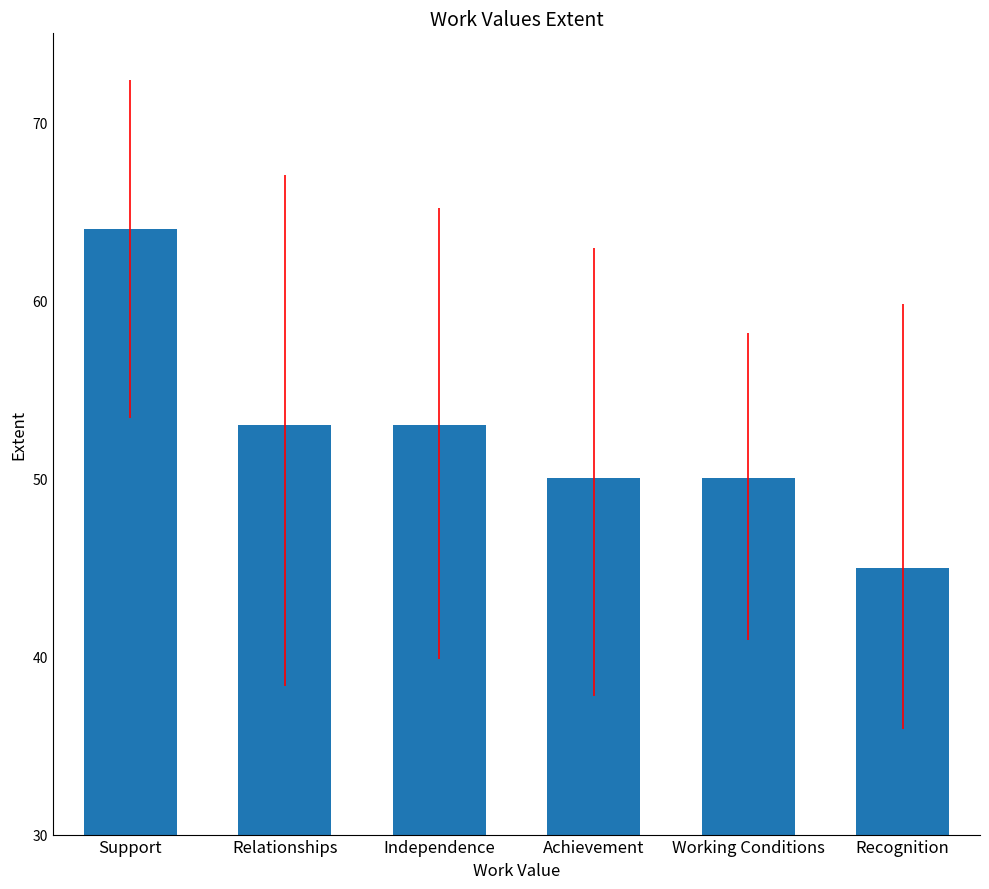

How many values are below 53?

3